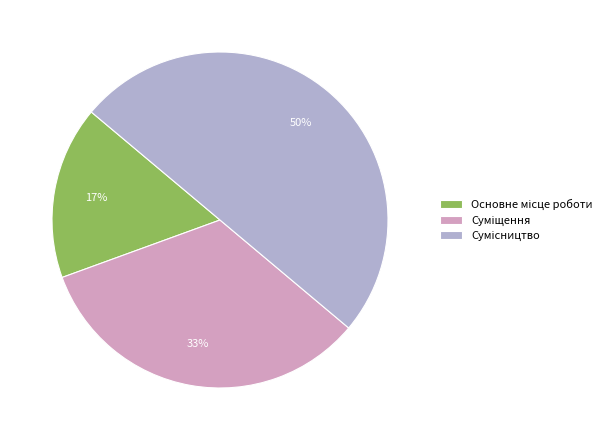

To the nearest percent, what is the difference between the largest and smallest slice percentages?

33%